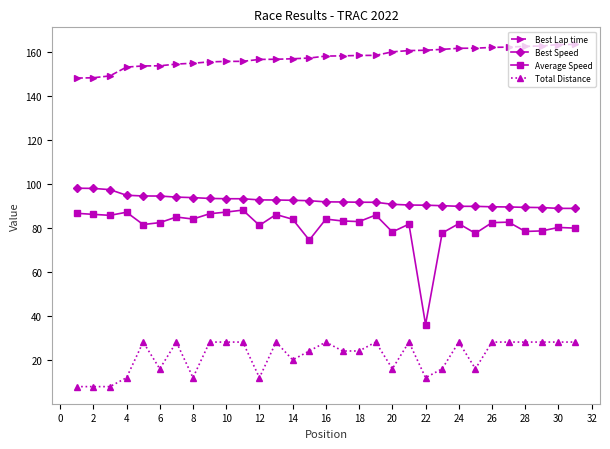

True or false: Total Distance and Best Speed intersect in this chart.

False